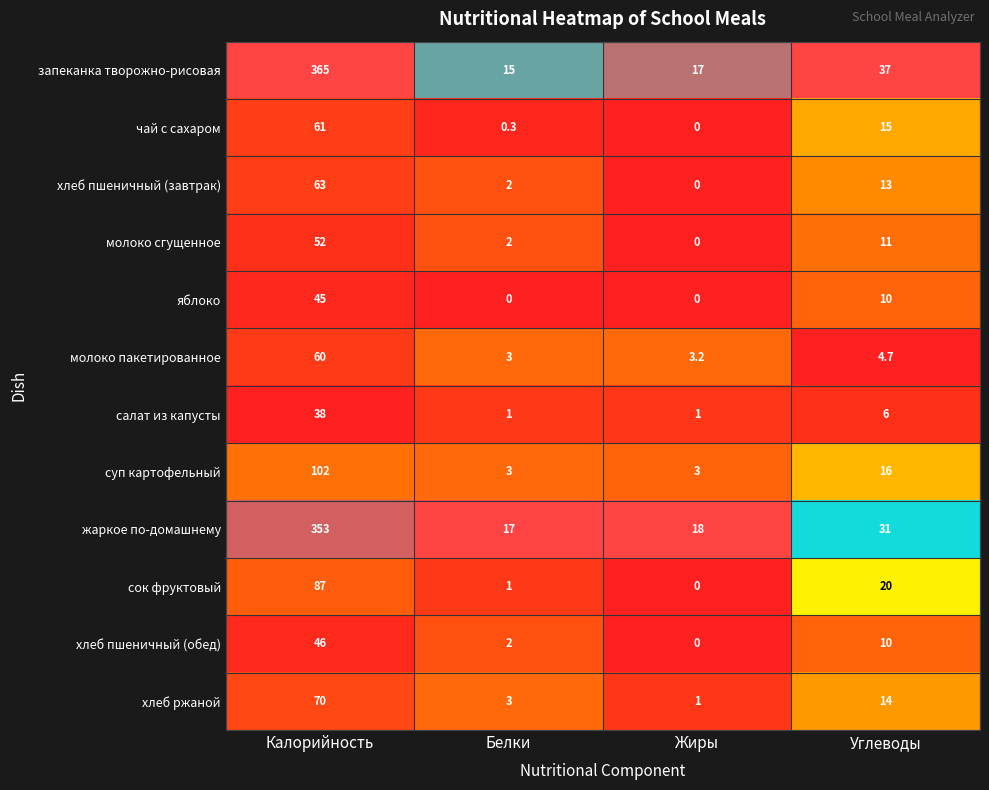

Which series has the largest total across all categories?

запеканка творожно-рисовая